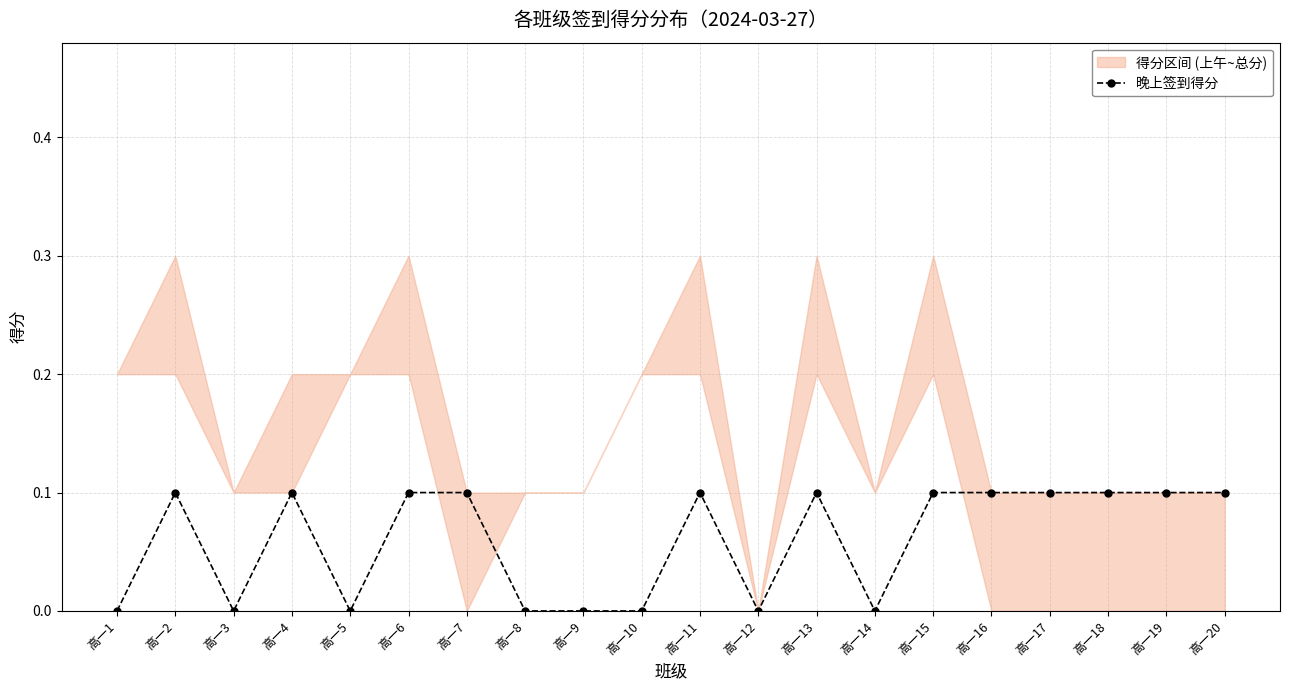

Count the number of values greater than 0.

12